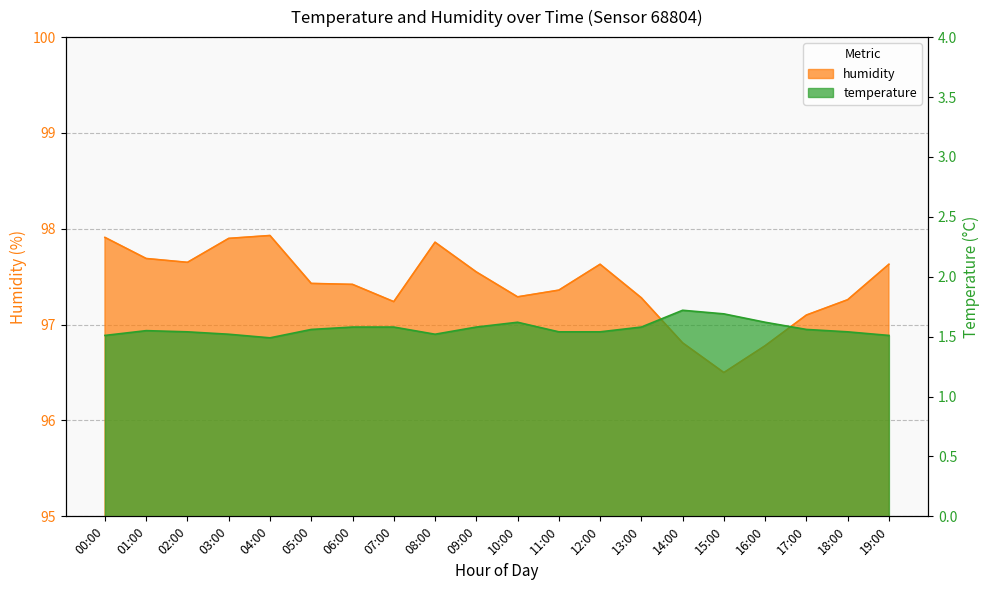

True or false: humidity has more than 1 points higher than both neighbors.

True